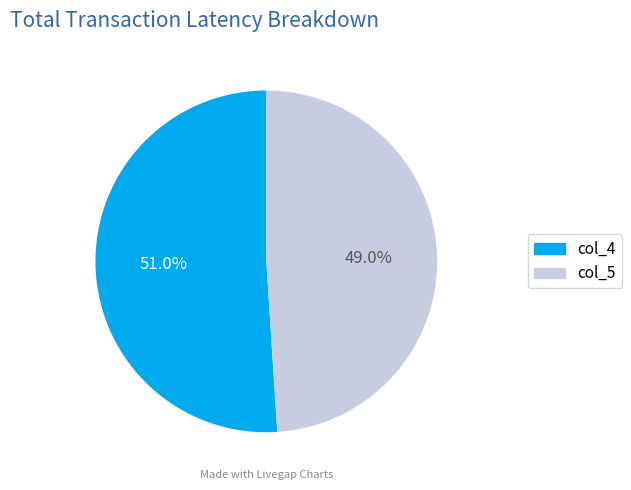

Does col_4 account for over 50% of the chart?

Yes